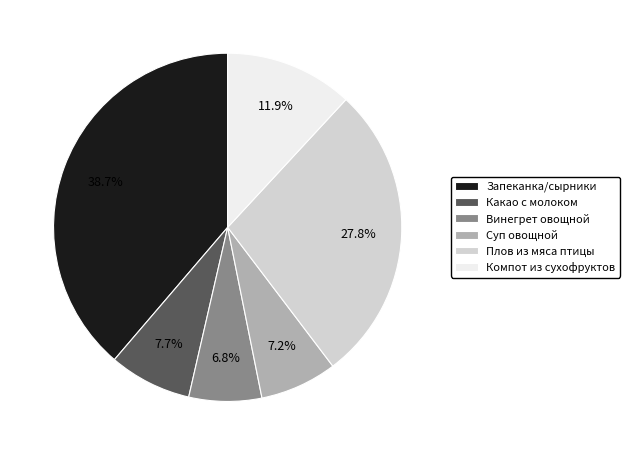

What is the ratio of the value at Запеканка/сырники to the value at Винегрет овощной?

5.7